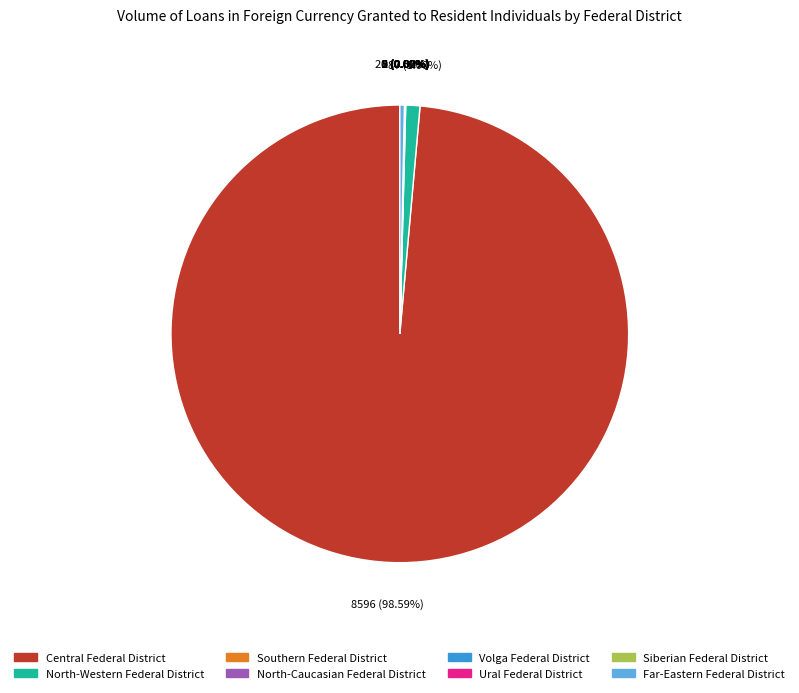

Count the number of slices in the pie.

8